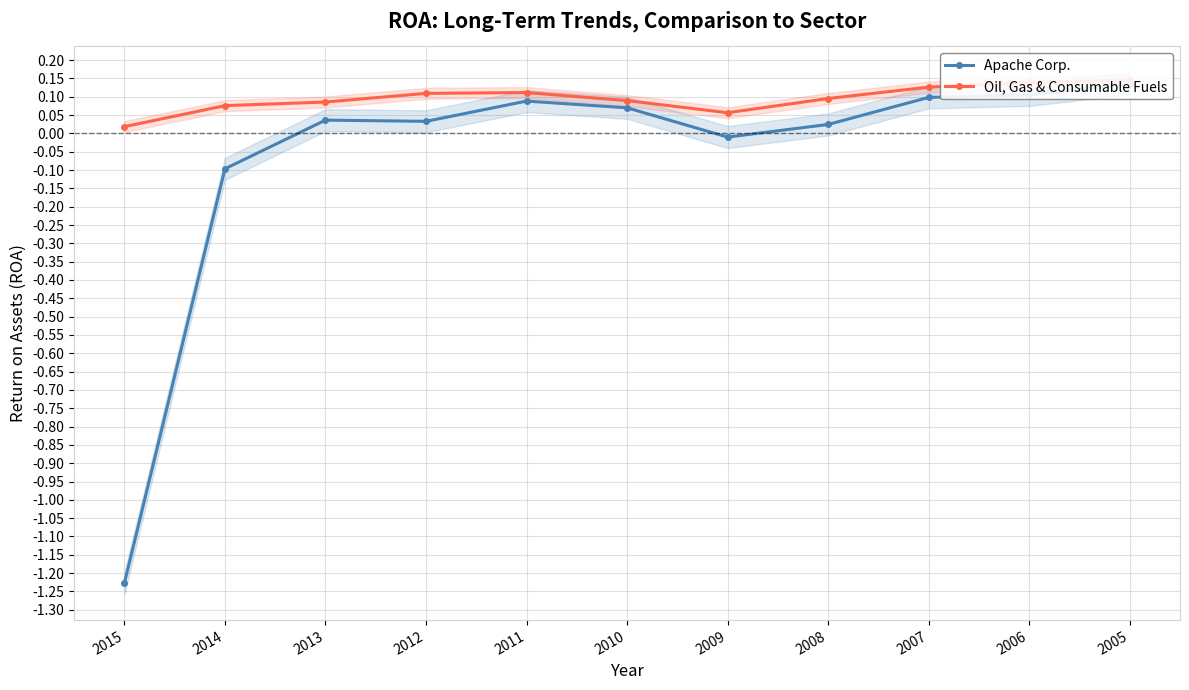

Rank the series by their average value, from lowest to highest.

Apache Corp., Oil, Gas & Consumable Fuels